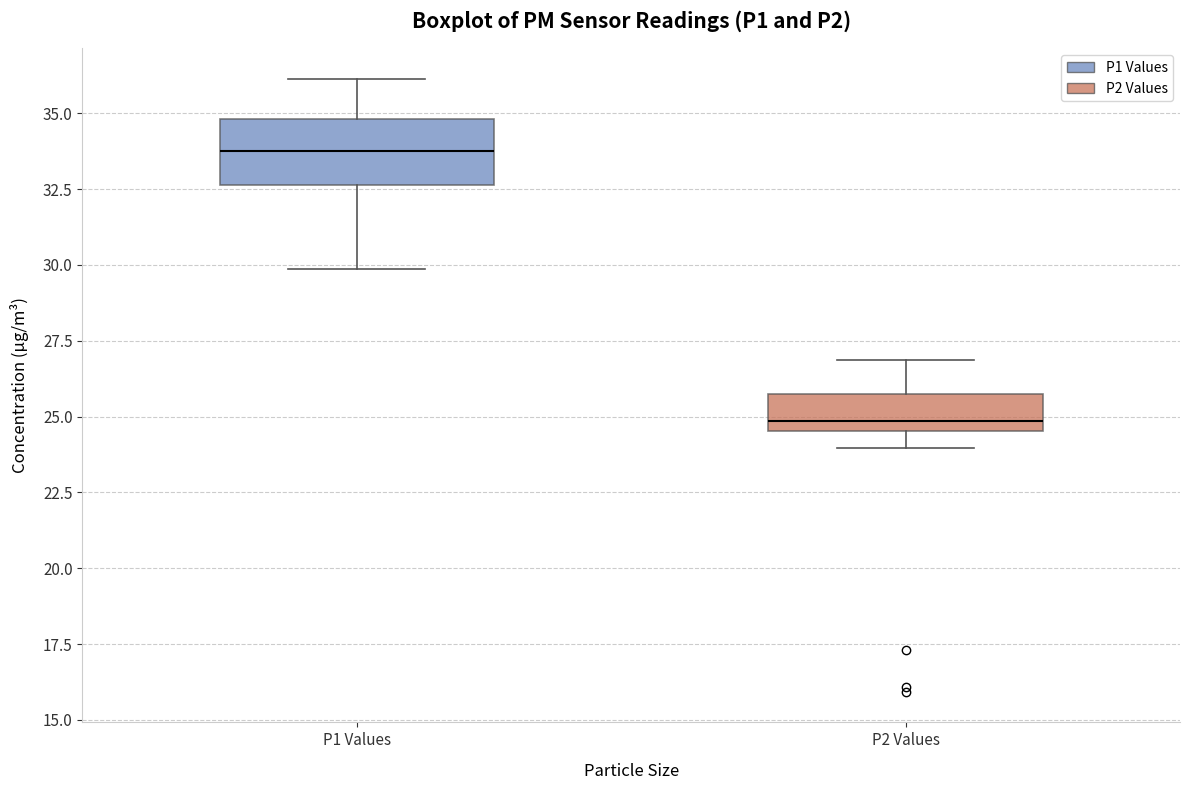

Comparing the boxes themselves (not the whiskers), which one is the tallest?

P1 Values